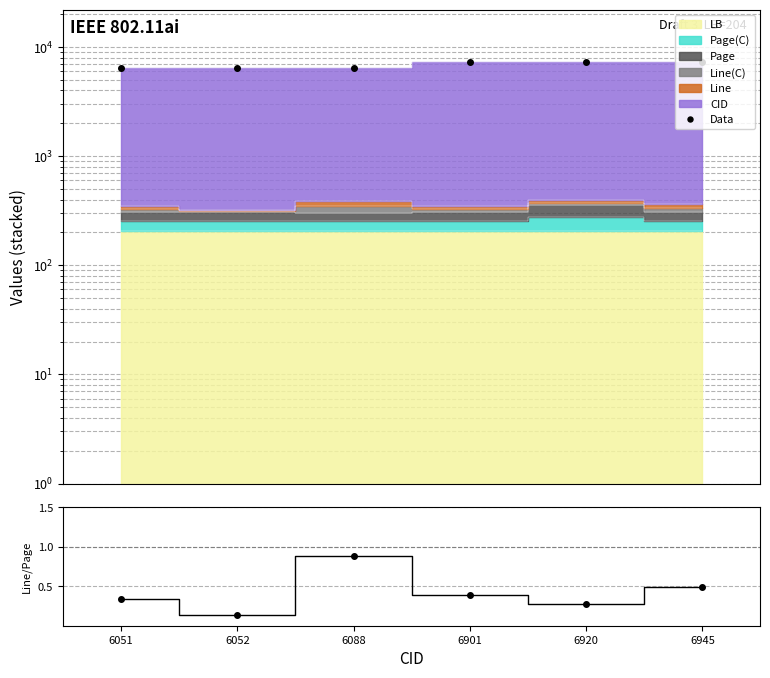

At which label is Line(C)/Page closest to 0?

6052